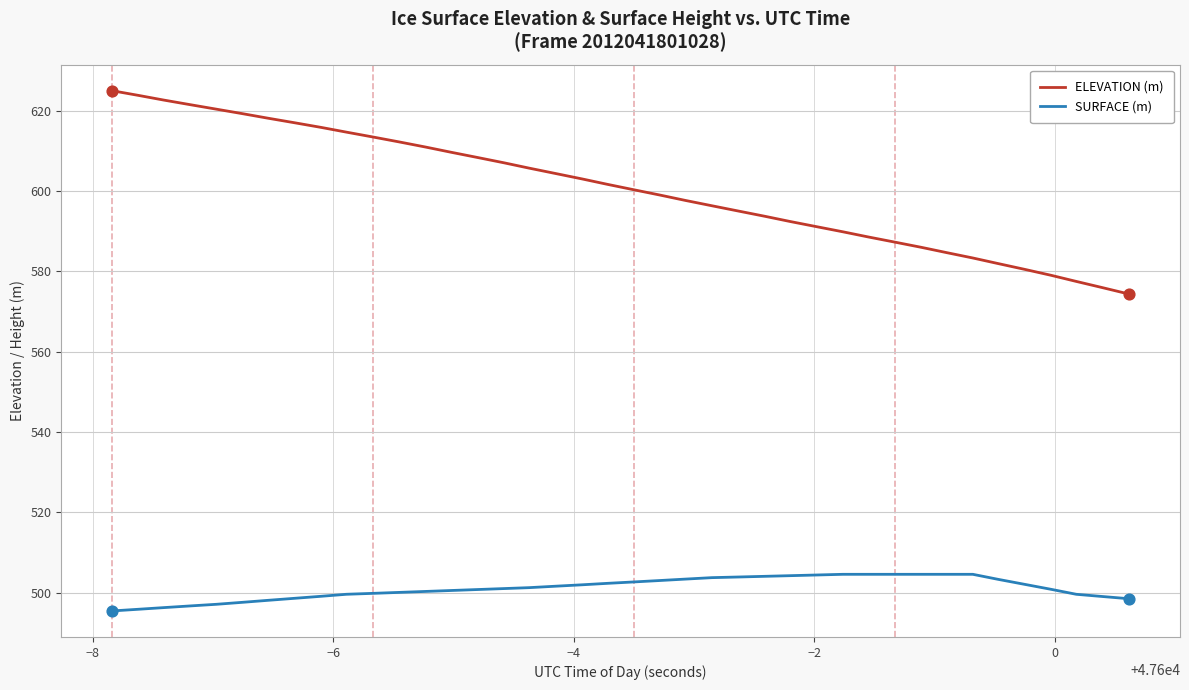

At how many categories does at least one series exceed 605?

17